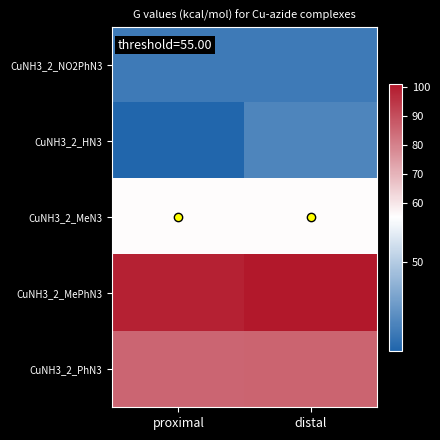

At which category is the sum across all series the highest?

distal